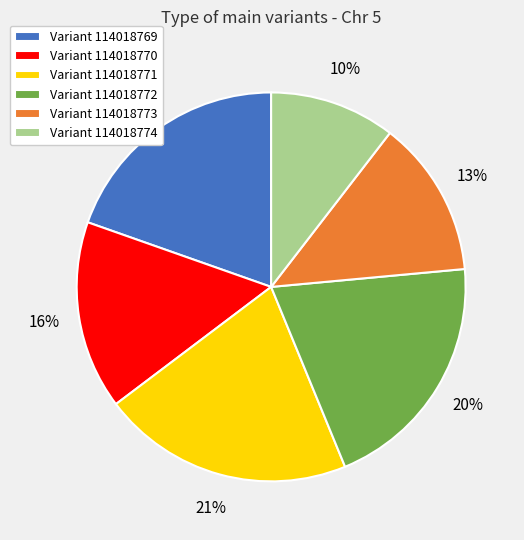

True or false: Variant 114018770 accounts for 16% of the total.

True